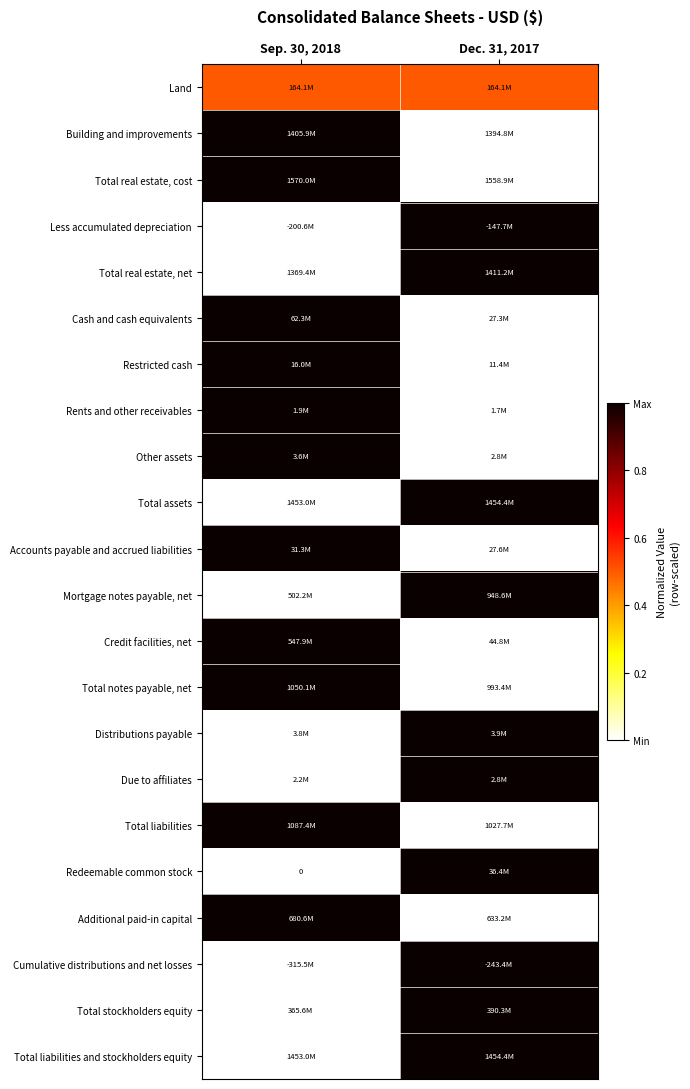

At which label does Total notes payable, net reach its minimum?

Dec. 31, 2017